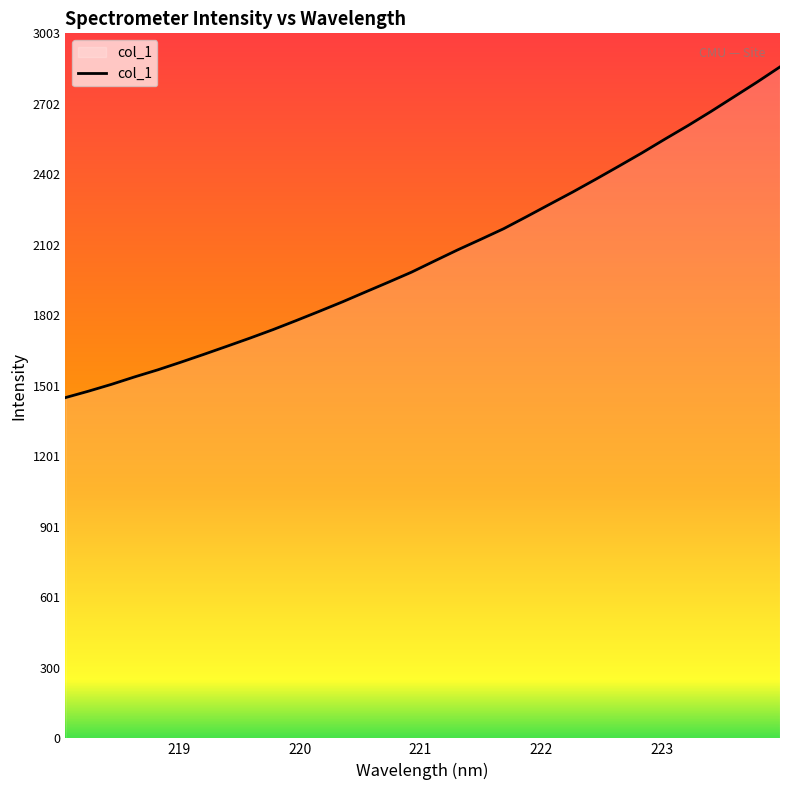

What is the smallest value displayed?

1451.2